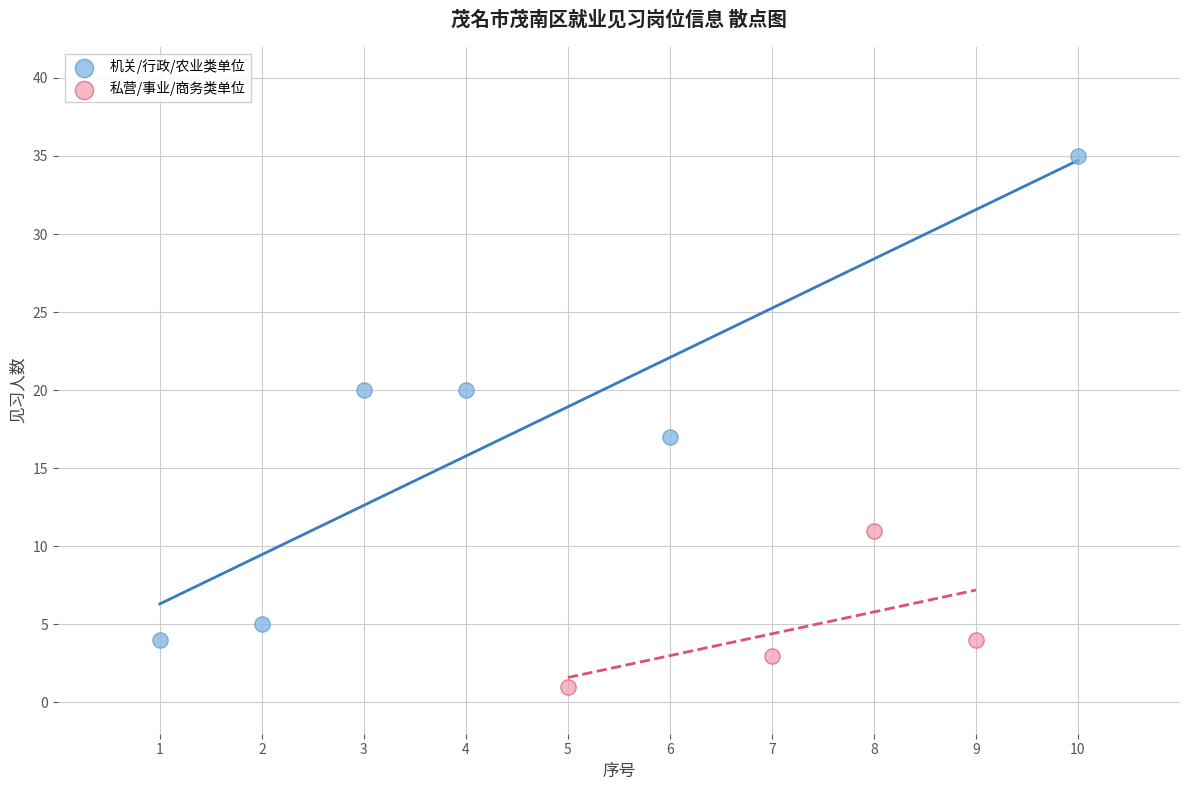

Which series contains the lowest Y value?

私营/事业/商务类单位